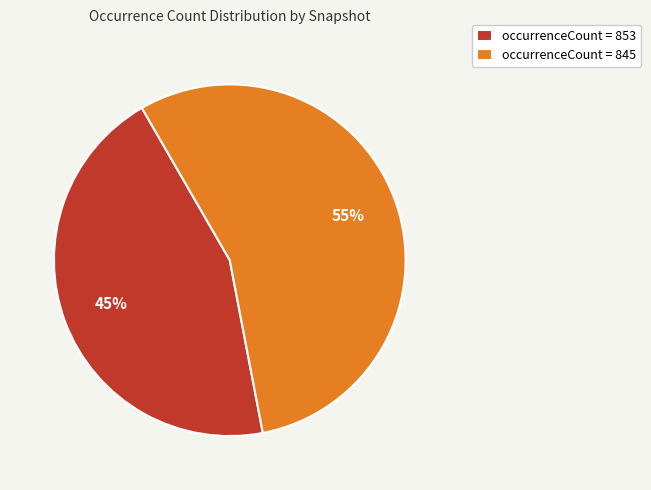

To the nearest percent, what is the combined percentage of occurrenceCount = 845 and occurrenceCount = 853?

100%